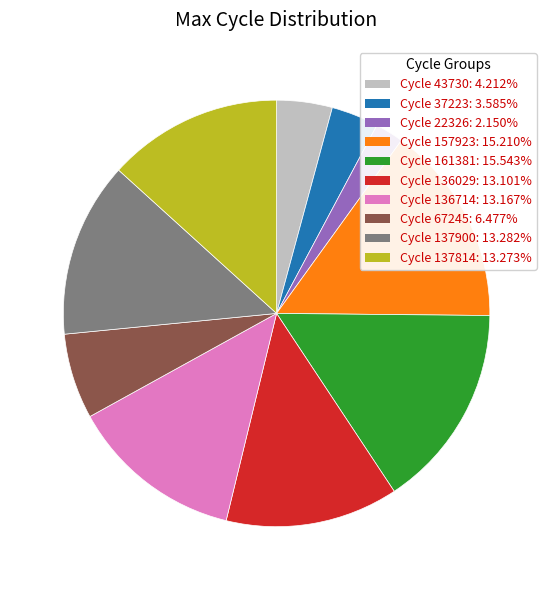

Is there any slice that represents more than half of the pie?

No